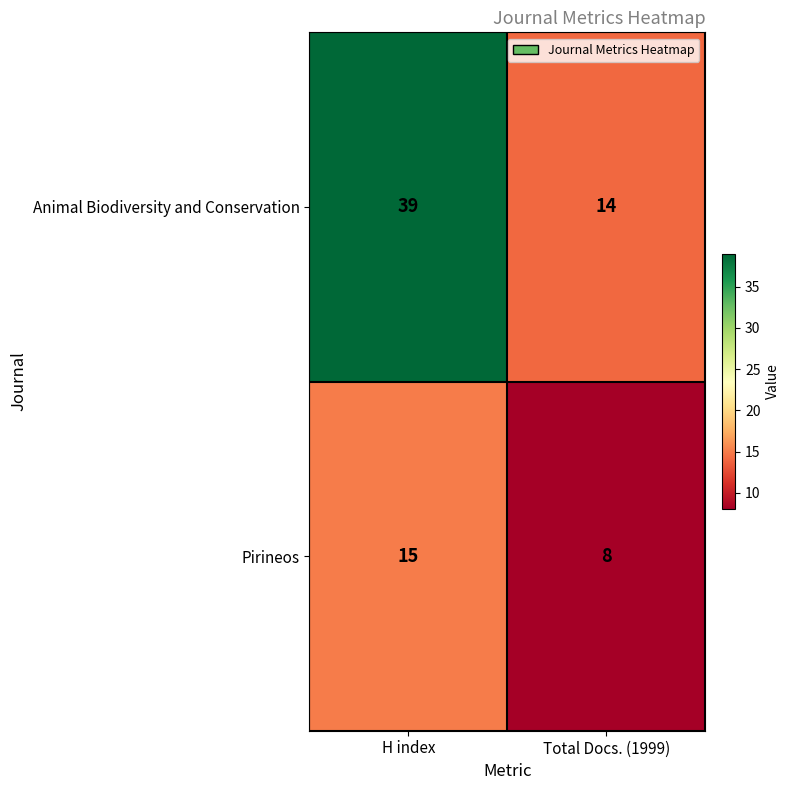

What is the difference between the Animal Biodiversity and Conservation values at H index and Total Docs. (1999)?

25